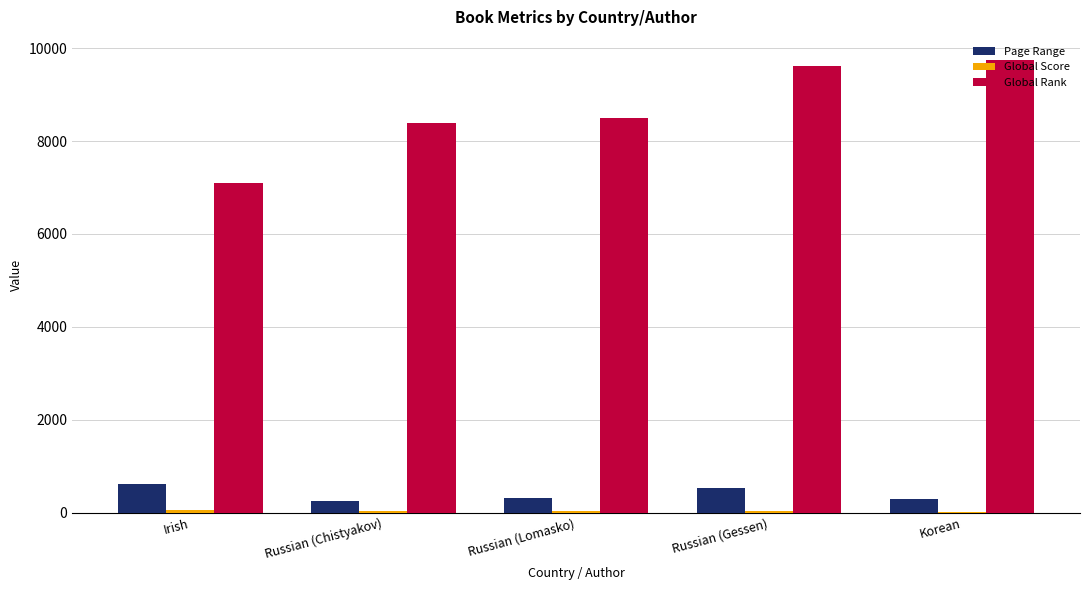

Which series has the largest total across all categories?

Global Rank